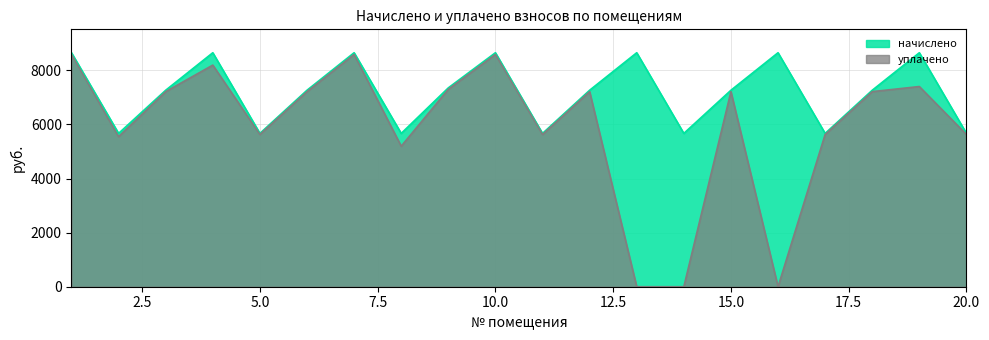

The value of начислено at 16 is 8649.1. True or false?

True